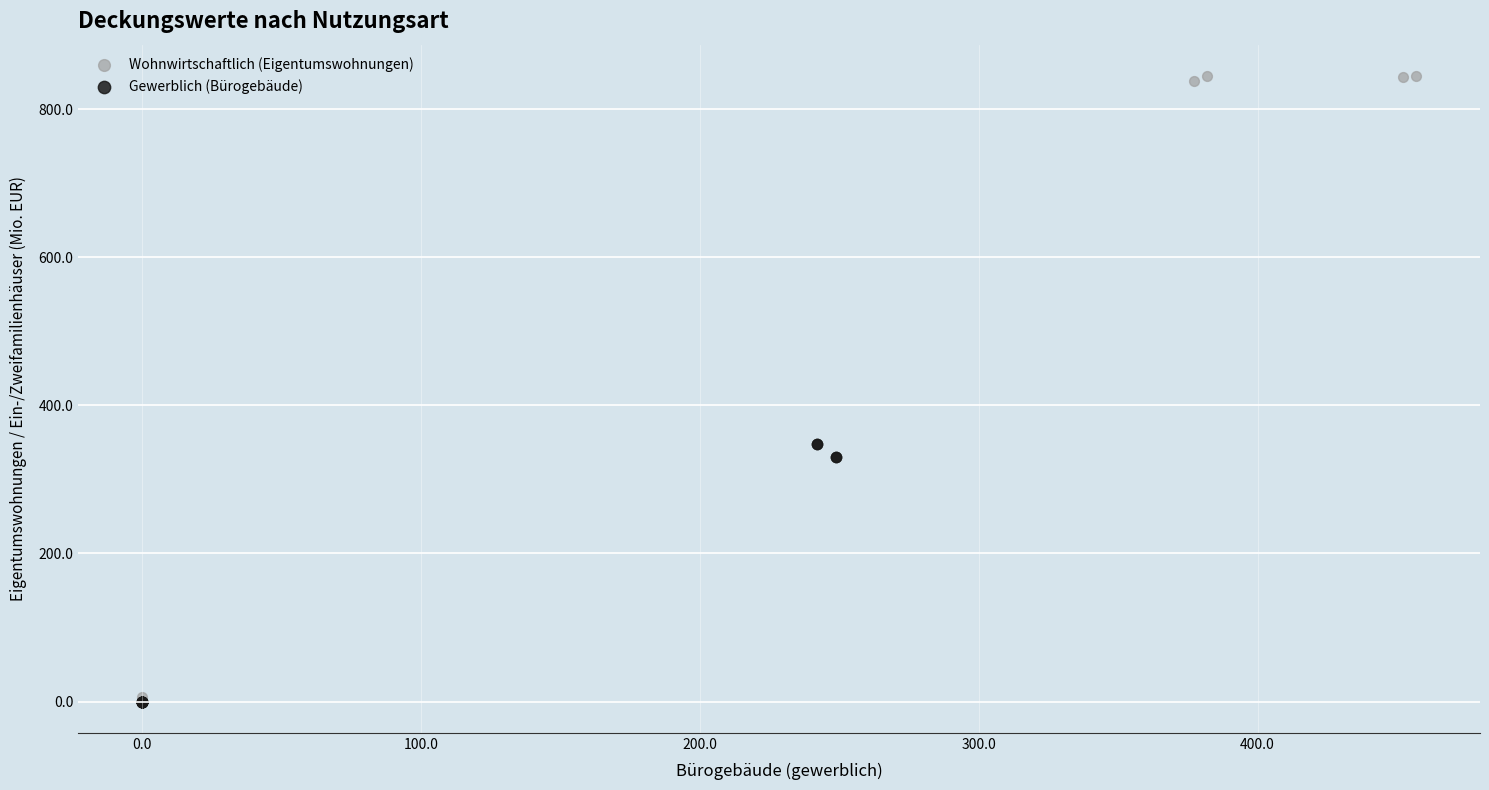

Which series contains the highest Y value?

Wohnwirtschaftlich (Eigentumswohnungen)